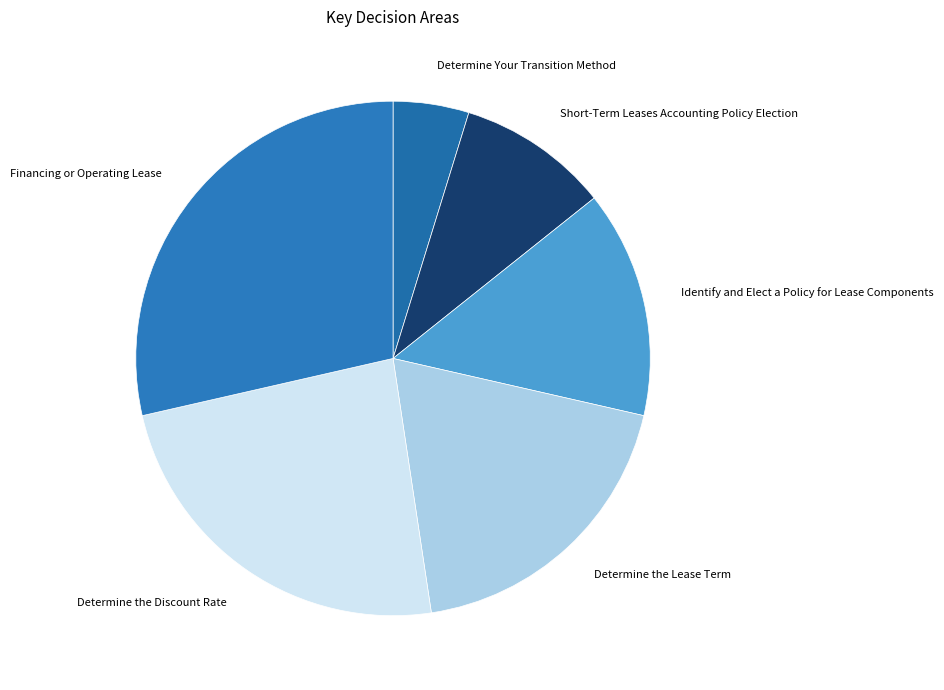

Rank the categories by value from lowest to highest.

Determine Your Transition Method, Short-Term Leases Accounting Policy Election, Identify and Elect a Policy for Lease Components, Determine the Lease Term, Determine the Discount Rate, Financing or Operating Lease